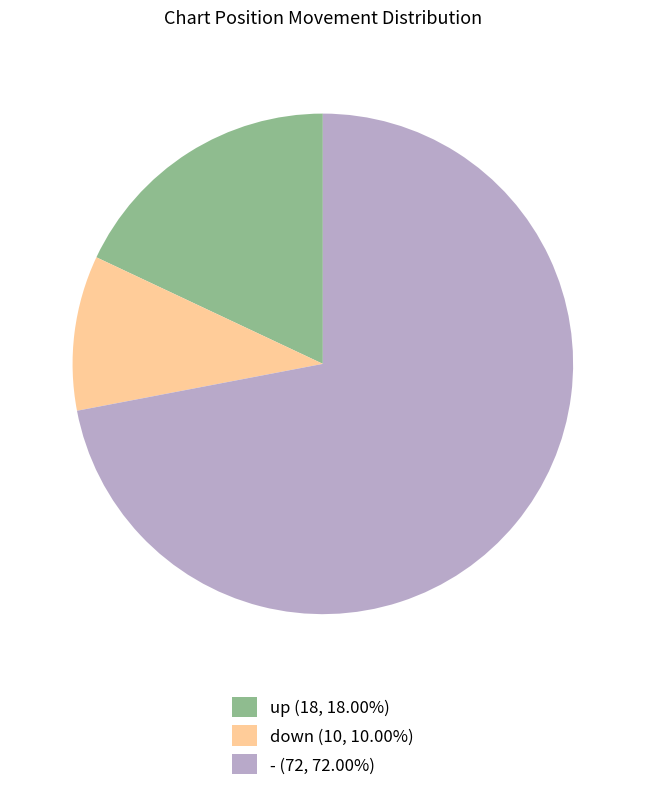

Is the sum of down and - greater than half?

Yes